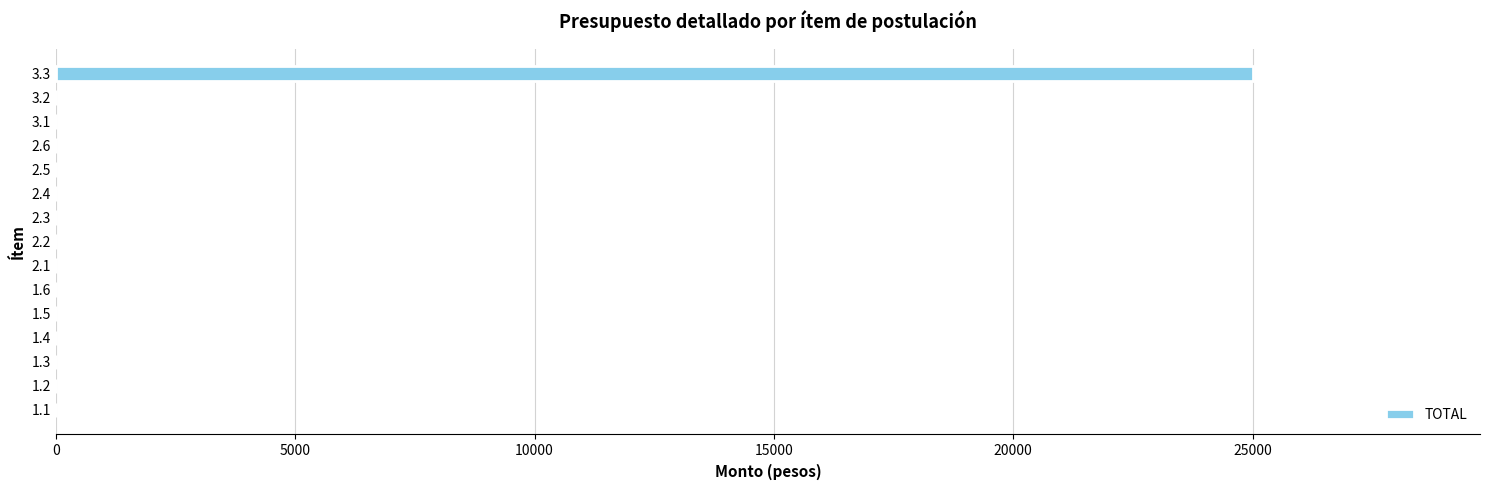

What is the sum of all values?

25000